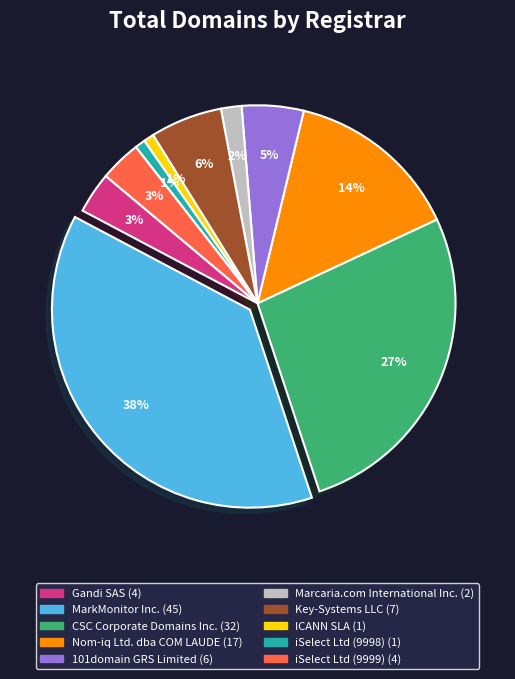

True or false: Nom-iq Ltd. dba COM LAUDE accounts for 14% of the total.

True